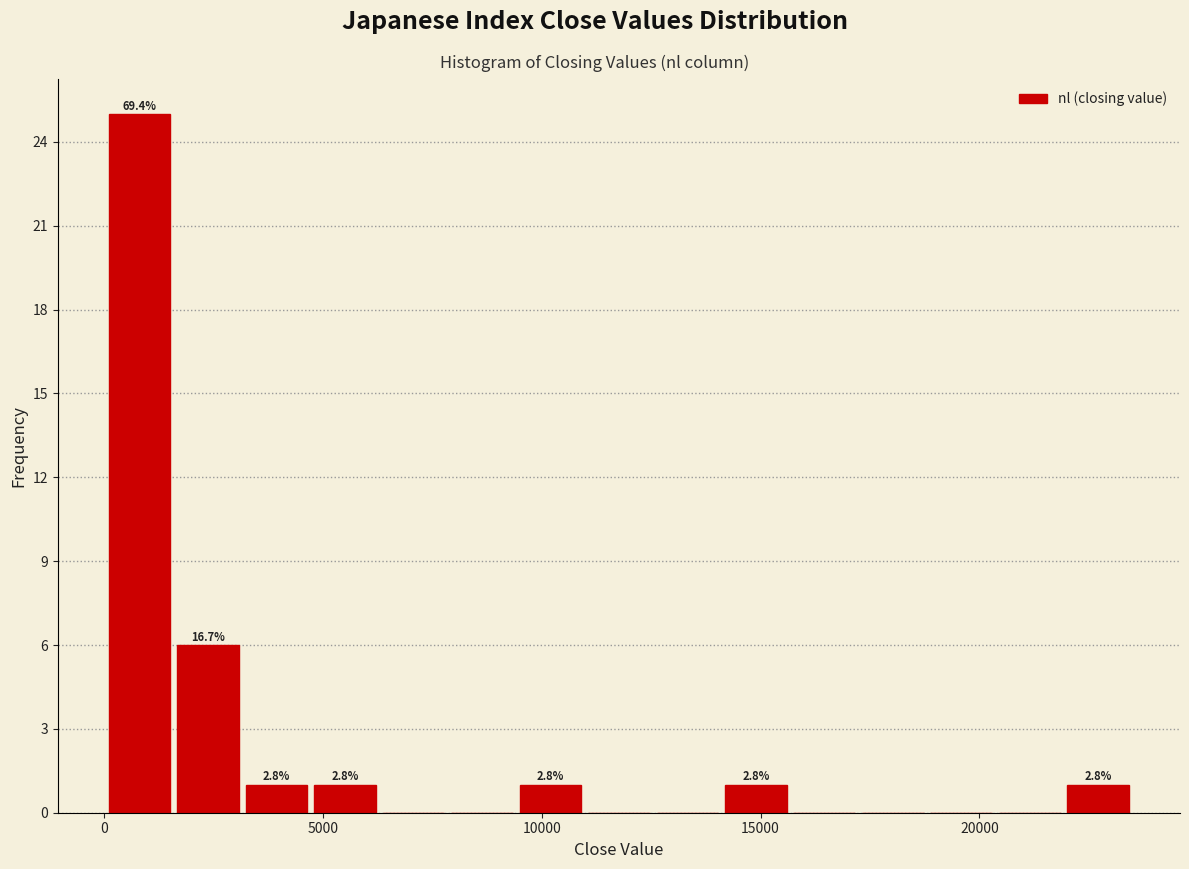

Around what value on the x-axis is the tallest bar? Give the approximate position of its centre, as read against the axis.

1000